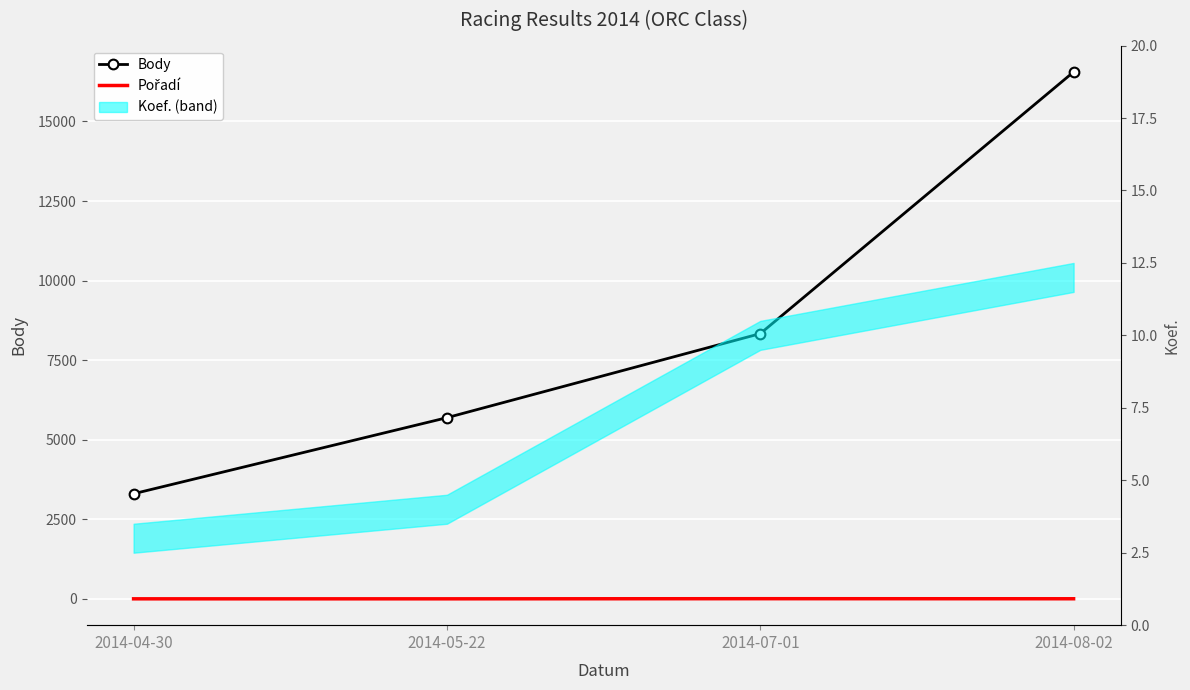

What is the sum of all Pořadí values?

10